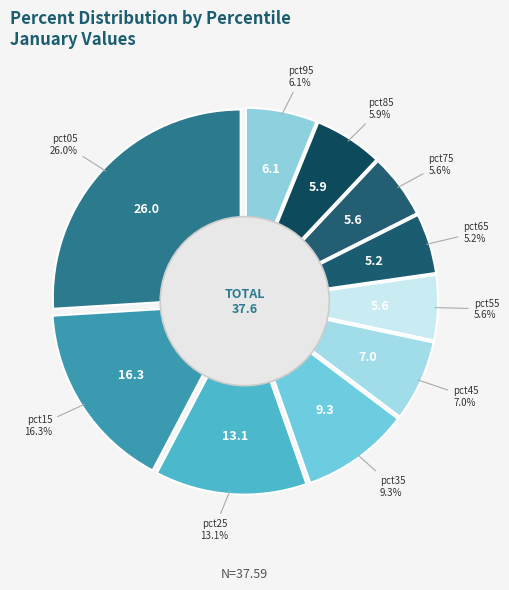

Is the sum of pct55 and pct45 greater than half?

No